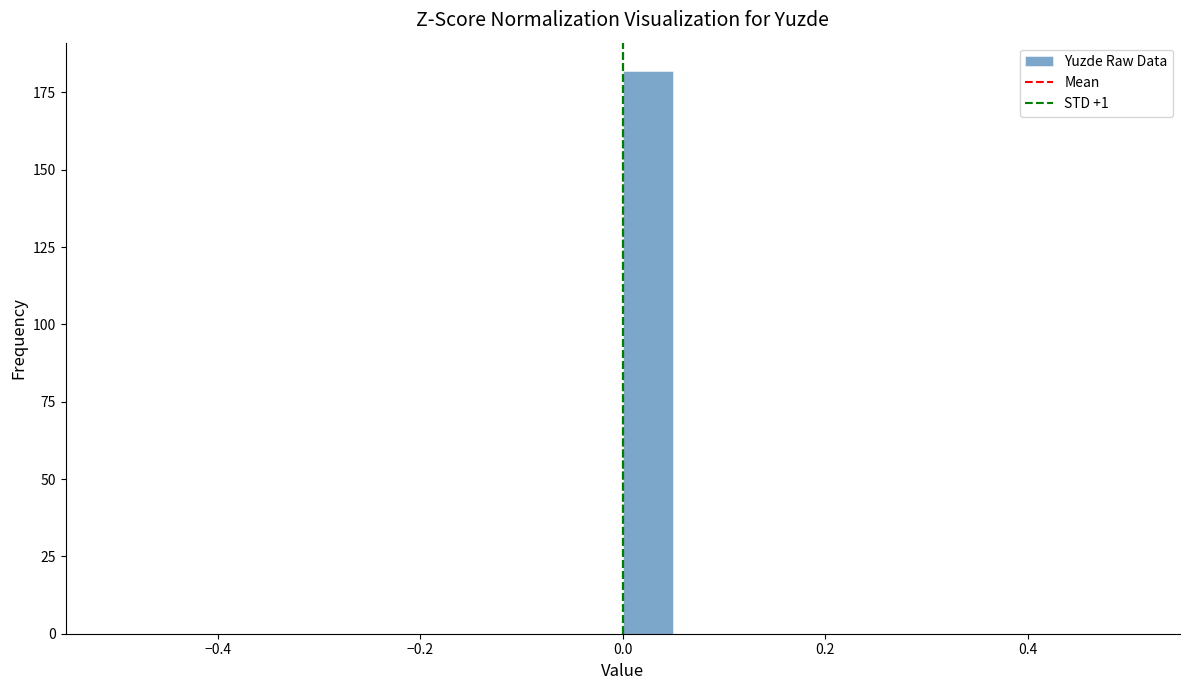

Read against the x-axis, roughly where is the centre of the tallest bar?

0.02